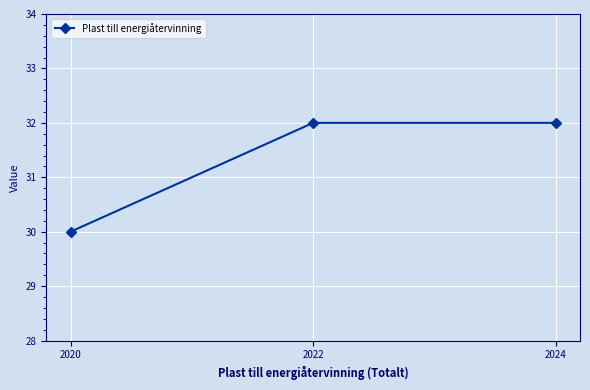

What is the ratio of the value at 2024 to the value at 2022?

1.0